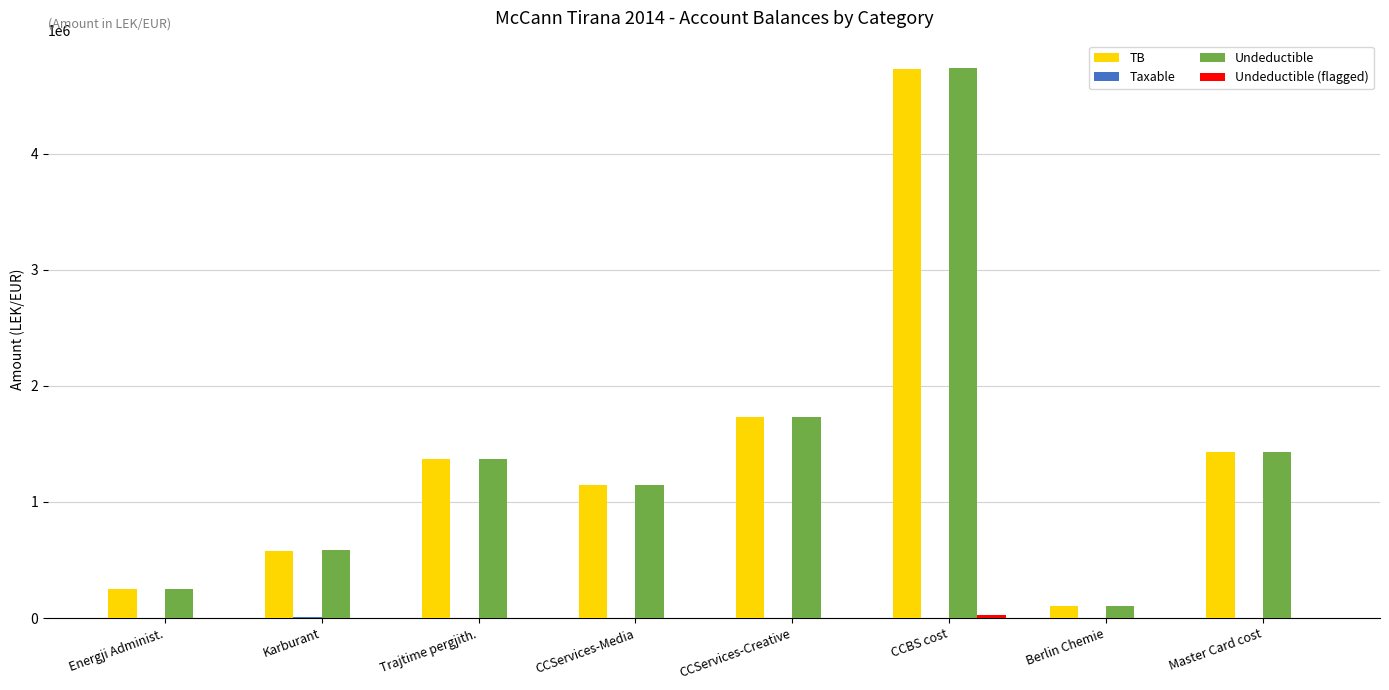

At which category is the sum across all series the highest?

CCBS cost